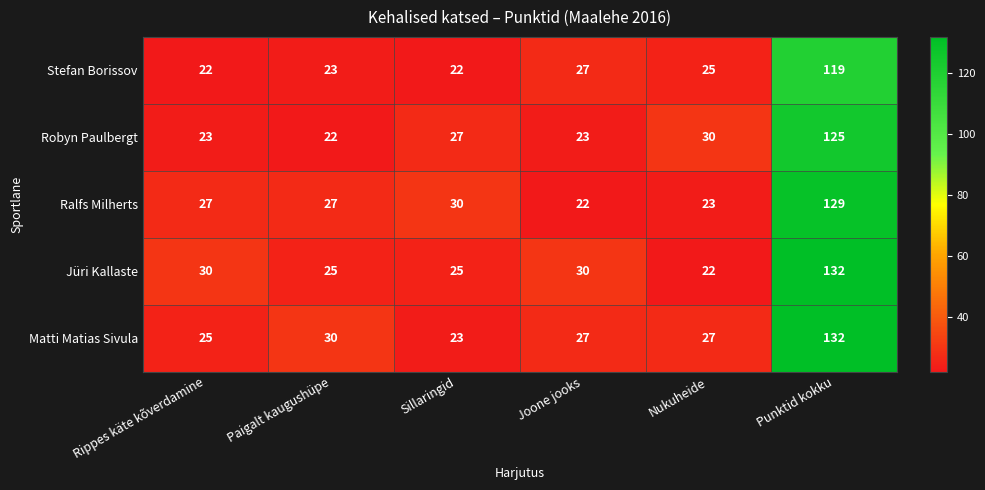

At how many categories does at least one series exceed 41?

1